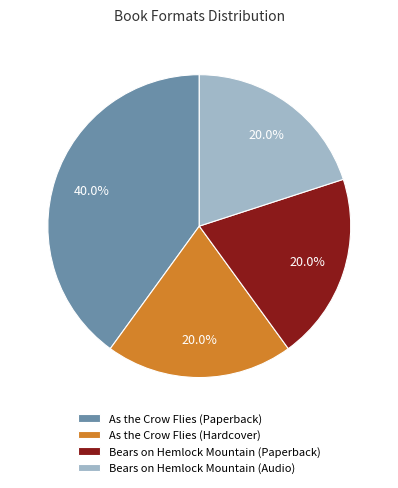

What percentage do As the Crow Flies (Hardcover) and Bears on Hemlock Mountain (Paperback) together represent?

40.0%